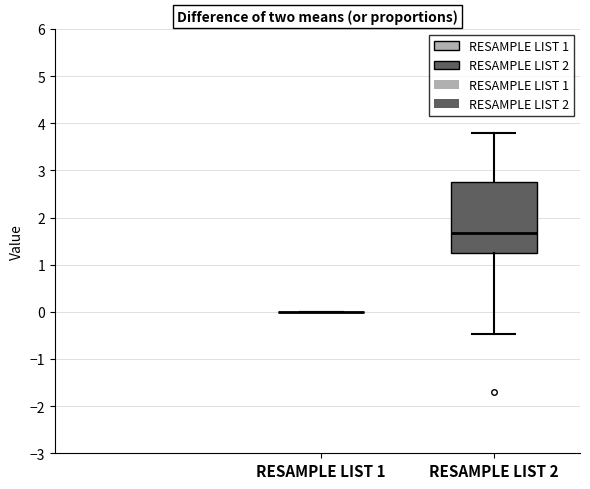

Reading left to right, transcribe this box plot: for each box, give where its median line is, the range the box spans, and where its two whiskers end, as read against the y-axis. The values are not printed on the chart, so give them approximately, as read against the axis.

RESAMPLE LIST 1: box collapsed to a line at 0.0, whiskers 0.0 to 0.0
RESAMPLE LIST 2: median 1.7, box 1.3 to 2.7, whiskers -0.5 to 3.8